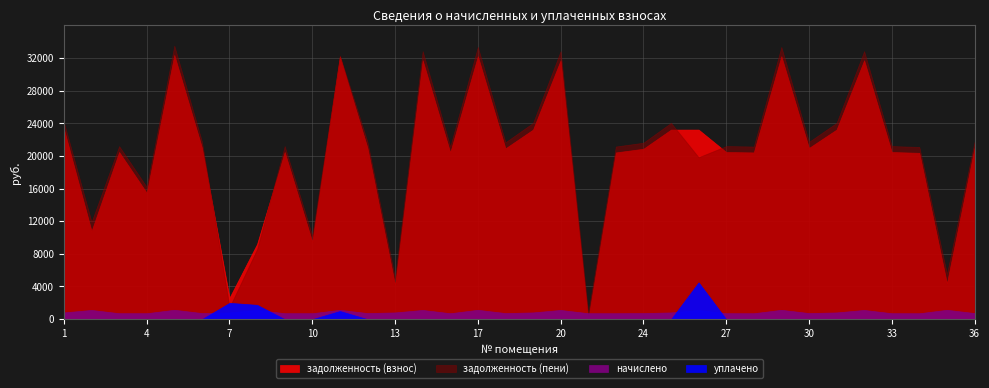

What is the approximate value of задолженность (взнос) at 10?

9472.1